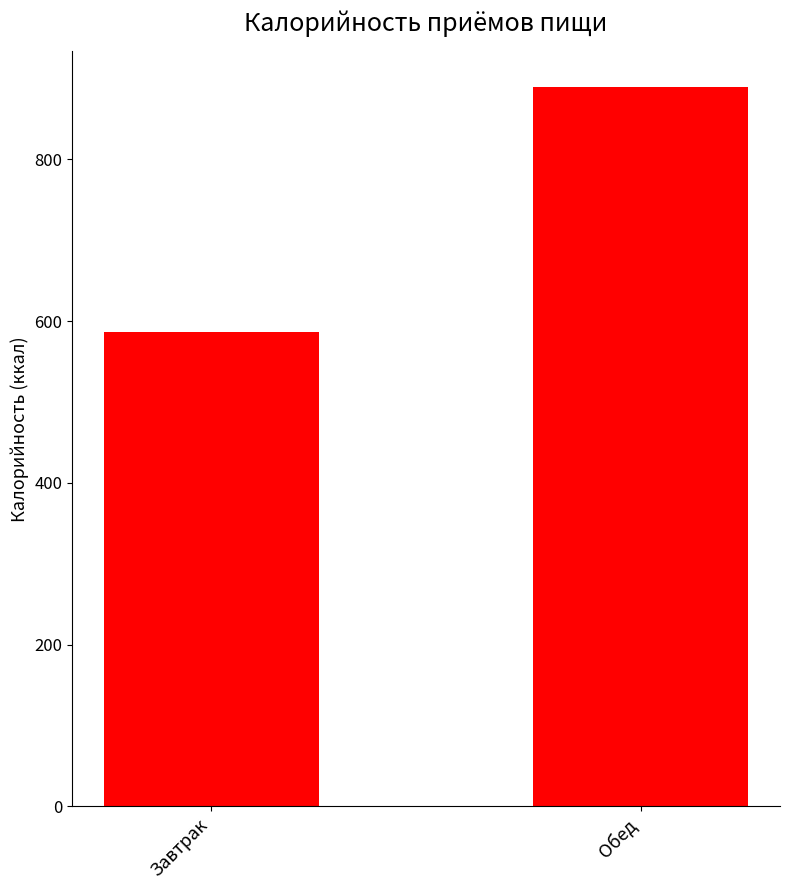

What is the minimum value shown in the chart?

586.3